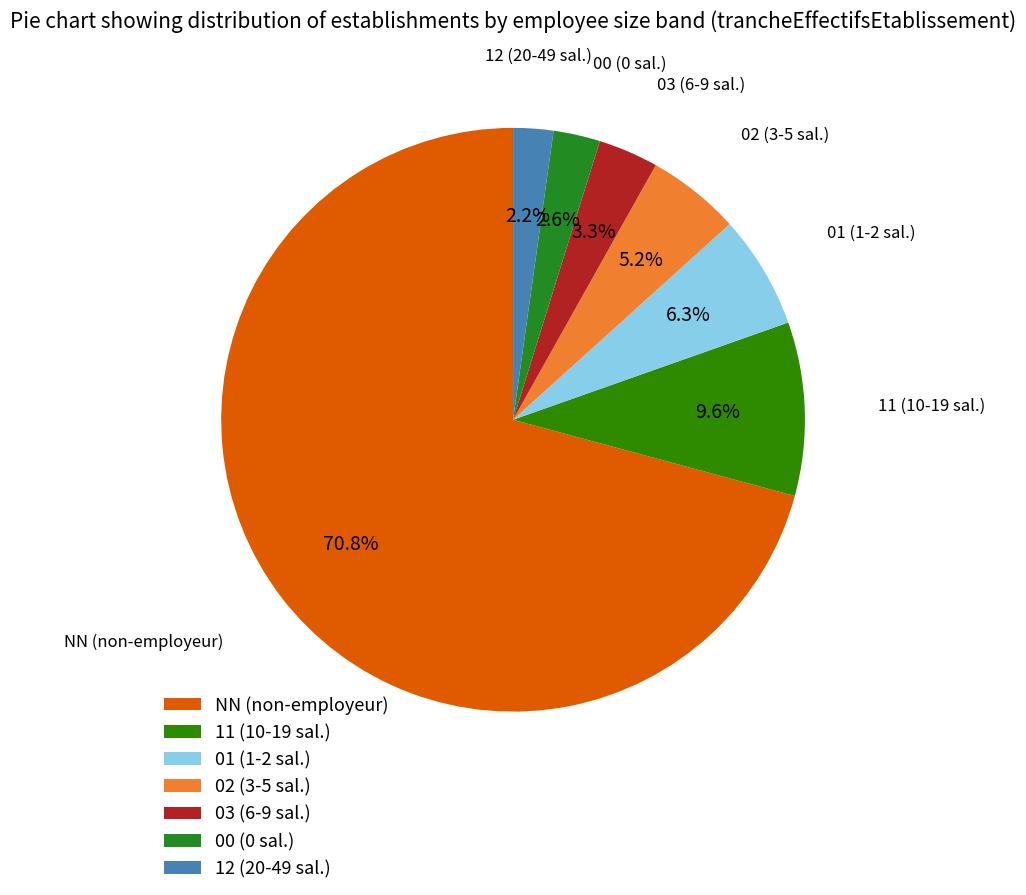

Combined, what portion of the pie is 00 and 01?

8.9%